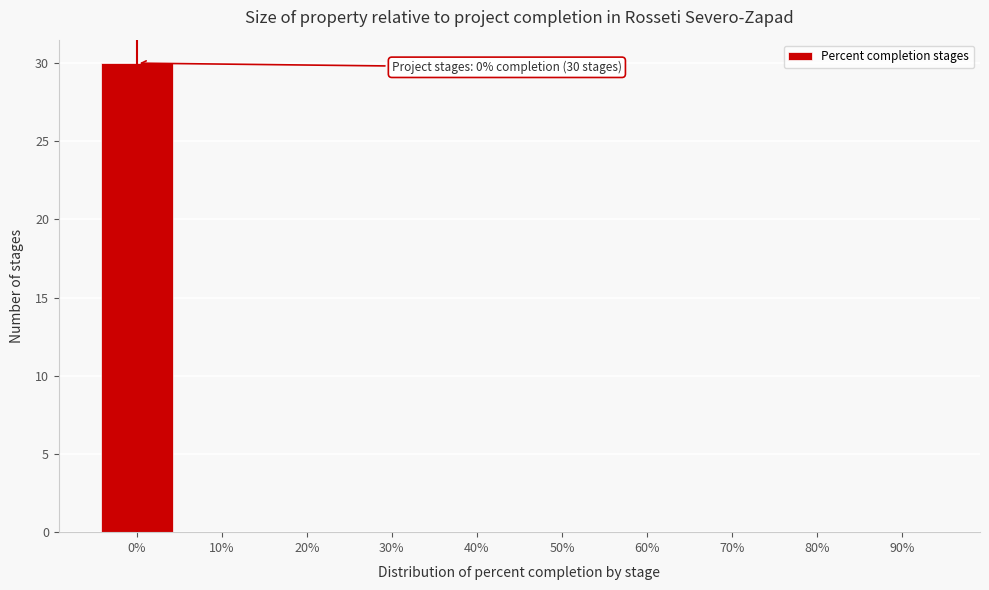

Reading left to right, extract all data points from this chart.

0%=30	10%=0	20%=0	30%=0	40%=0	50%=0	60%=0	70%=0	80%=0	90%=0